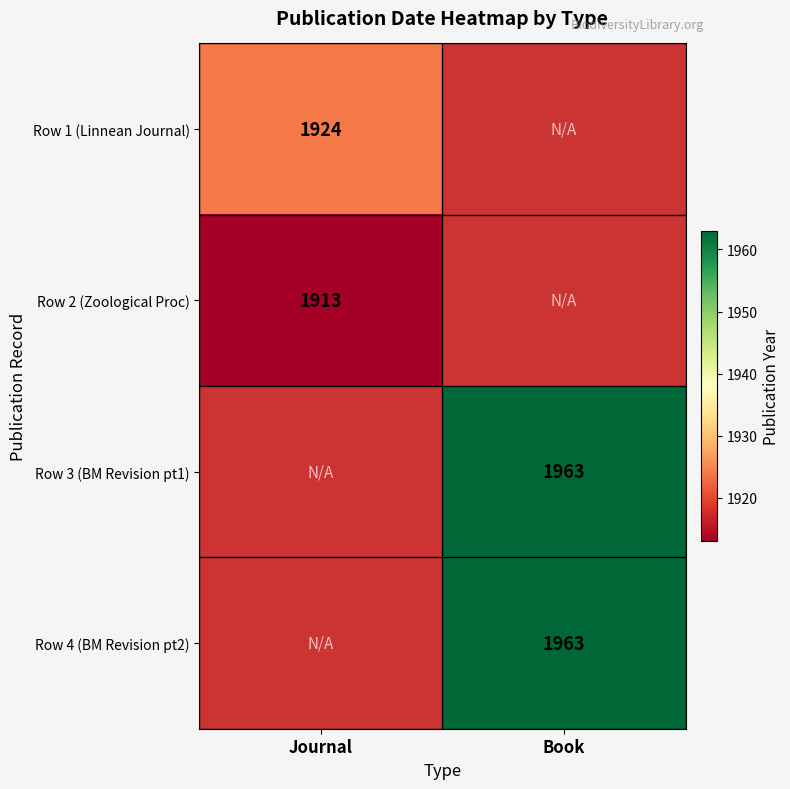

The Row 1 (Linnean Journal) series shows 1924 at Journal. True or false?

True